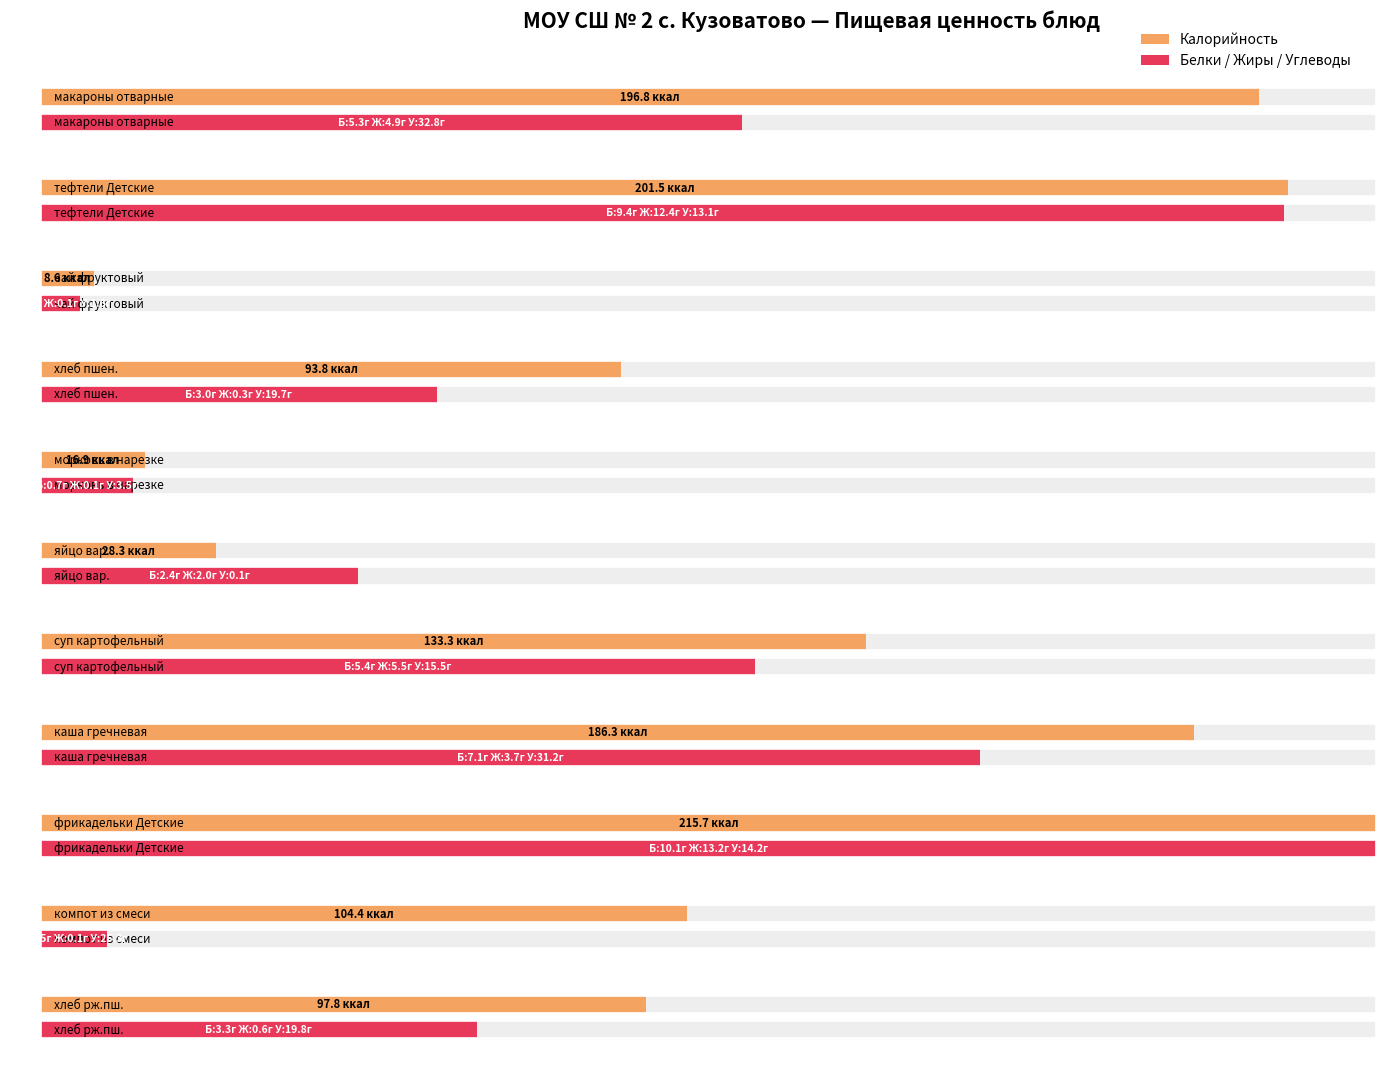

Between хлеб пшен. and каша гречневая, which is larger?

каша гречневая